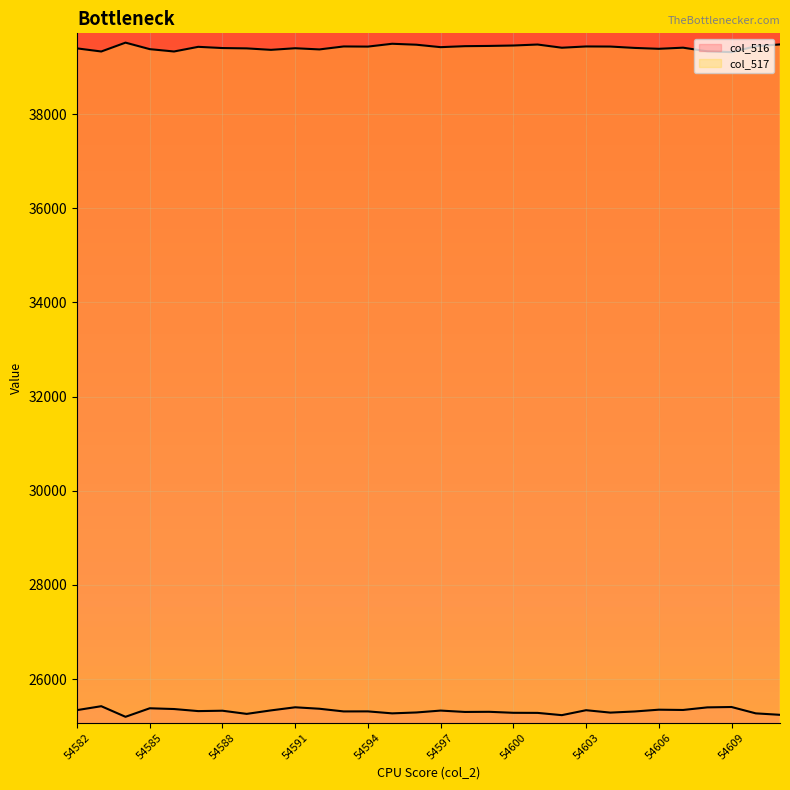

What is the difference between the highest and lowest values at 54600?

14173